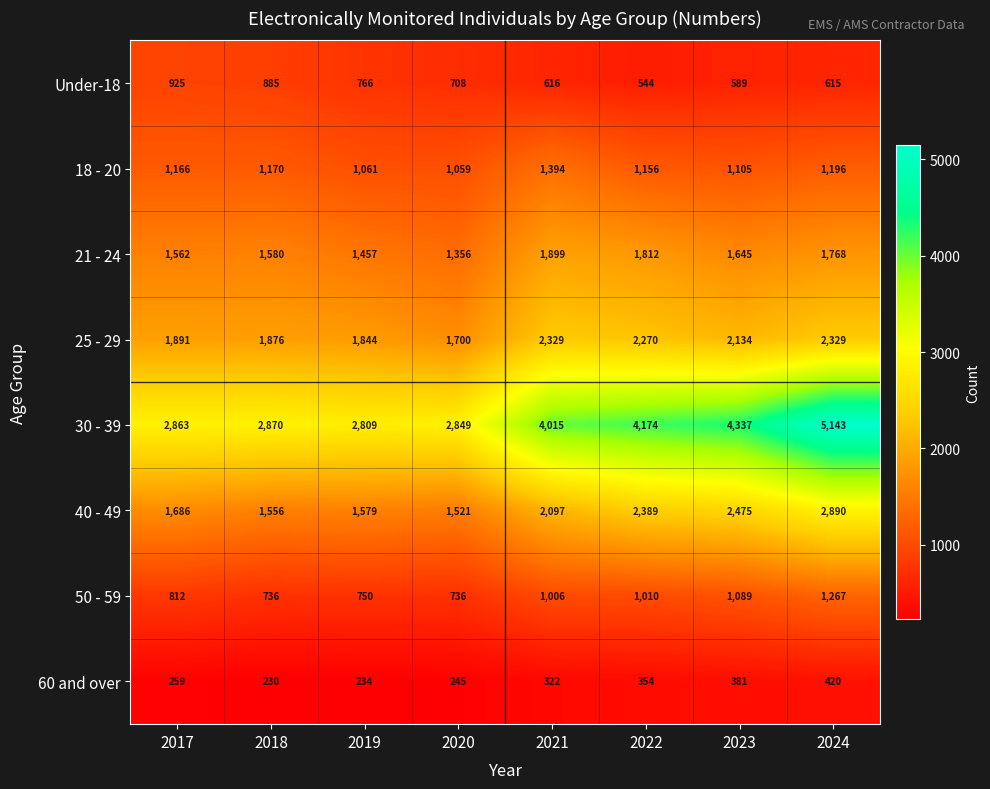

What is the sum of all 30 - 39 values?

29060